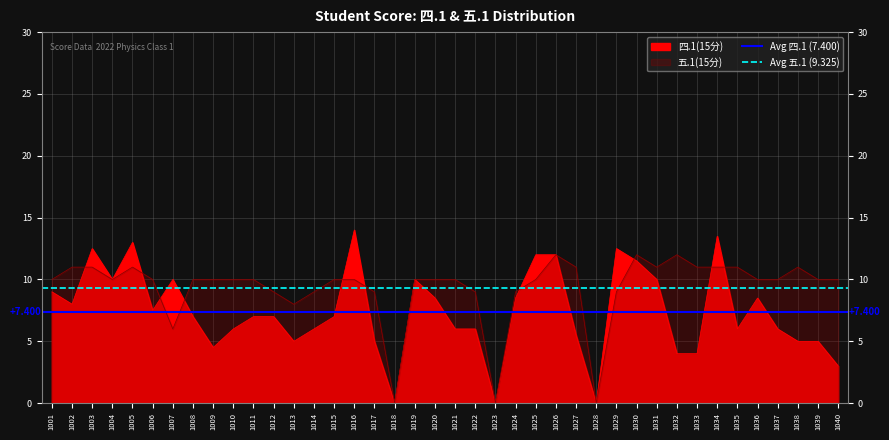

What is the maximum value for Avg 五.1 (9.325)?

9.3